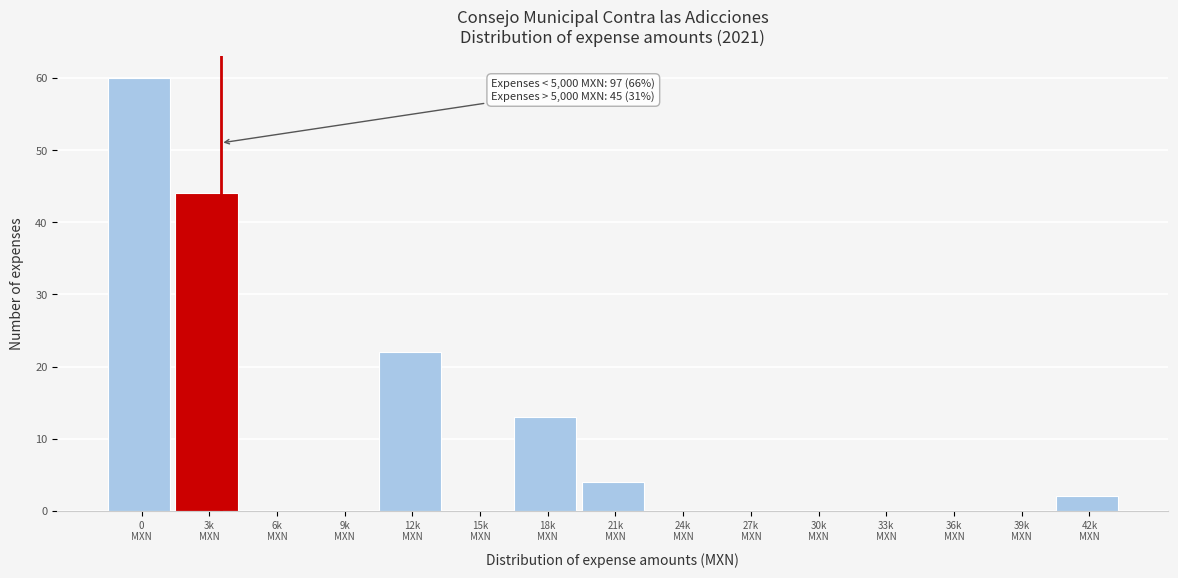

What is the sum of all values?

145